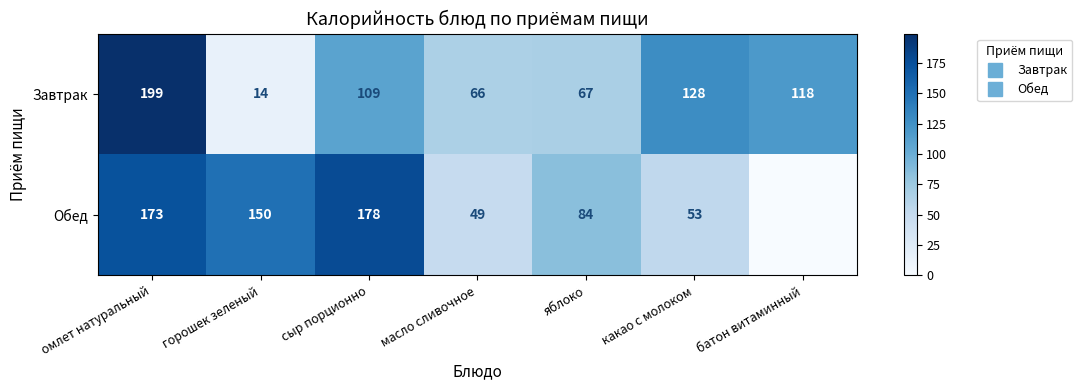

Between масло сливочное and омлет натуральный, which is larger?

омлет натуральный